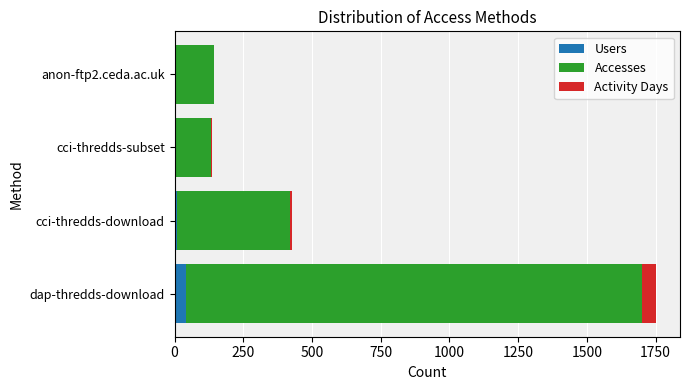

What is the highest value of the Users series?

43